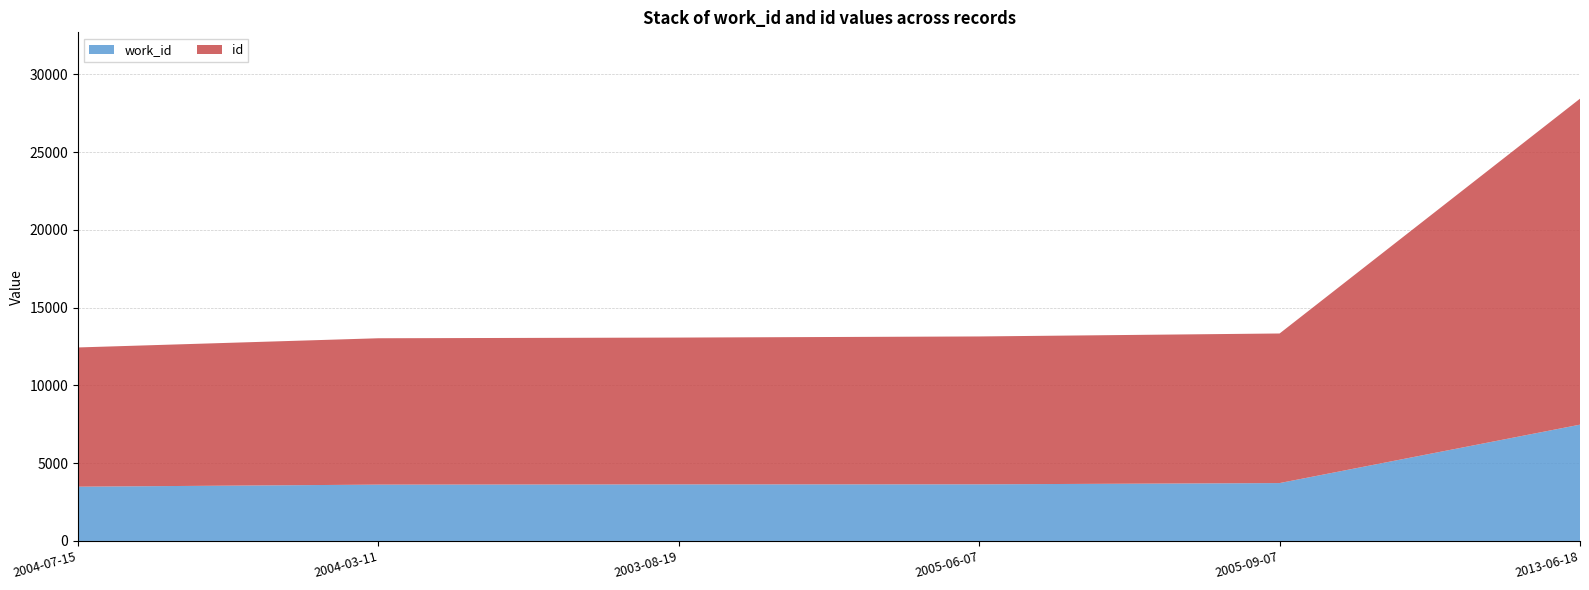

Reading left to right, list all the values displayed in this chart.

work_id: 3489	3621	3636	3640	3721	7476
id: 8949	9408	9437	9505	9615	20952